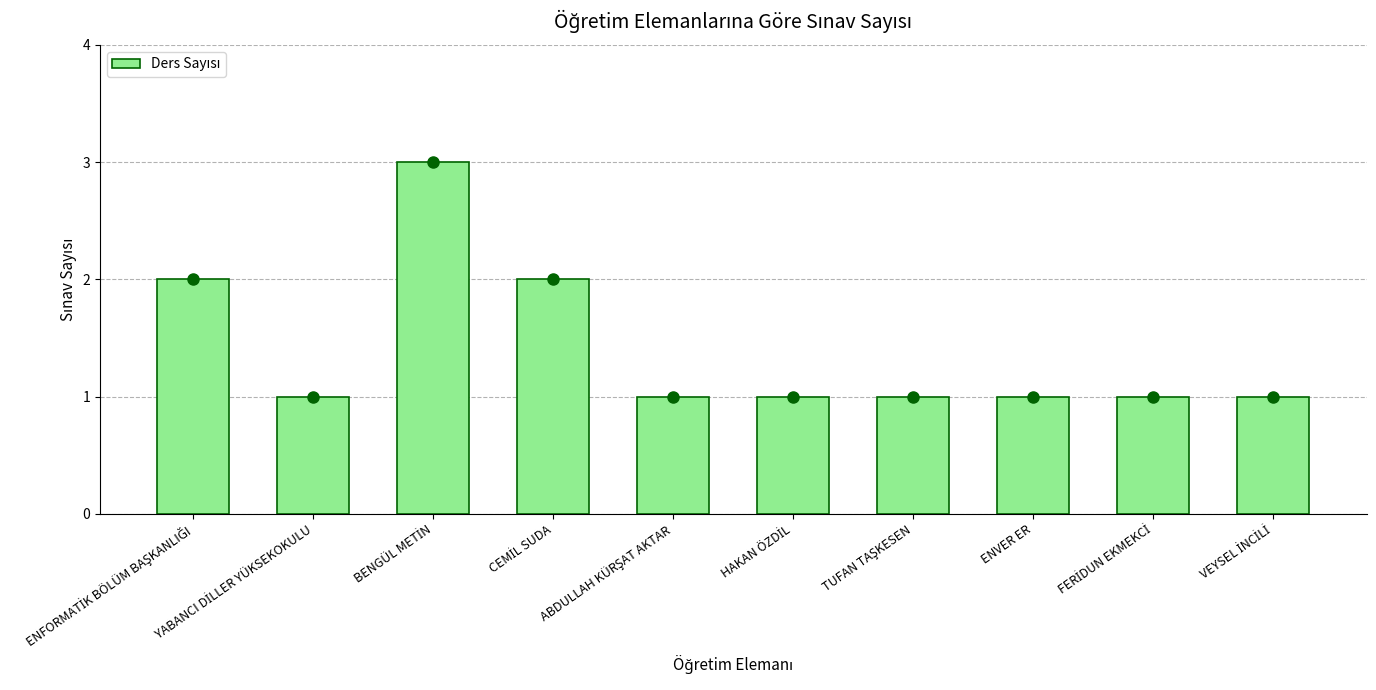

The chart shows a value of 1 at ENVER ER. True or false?

True